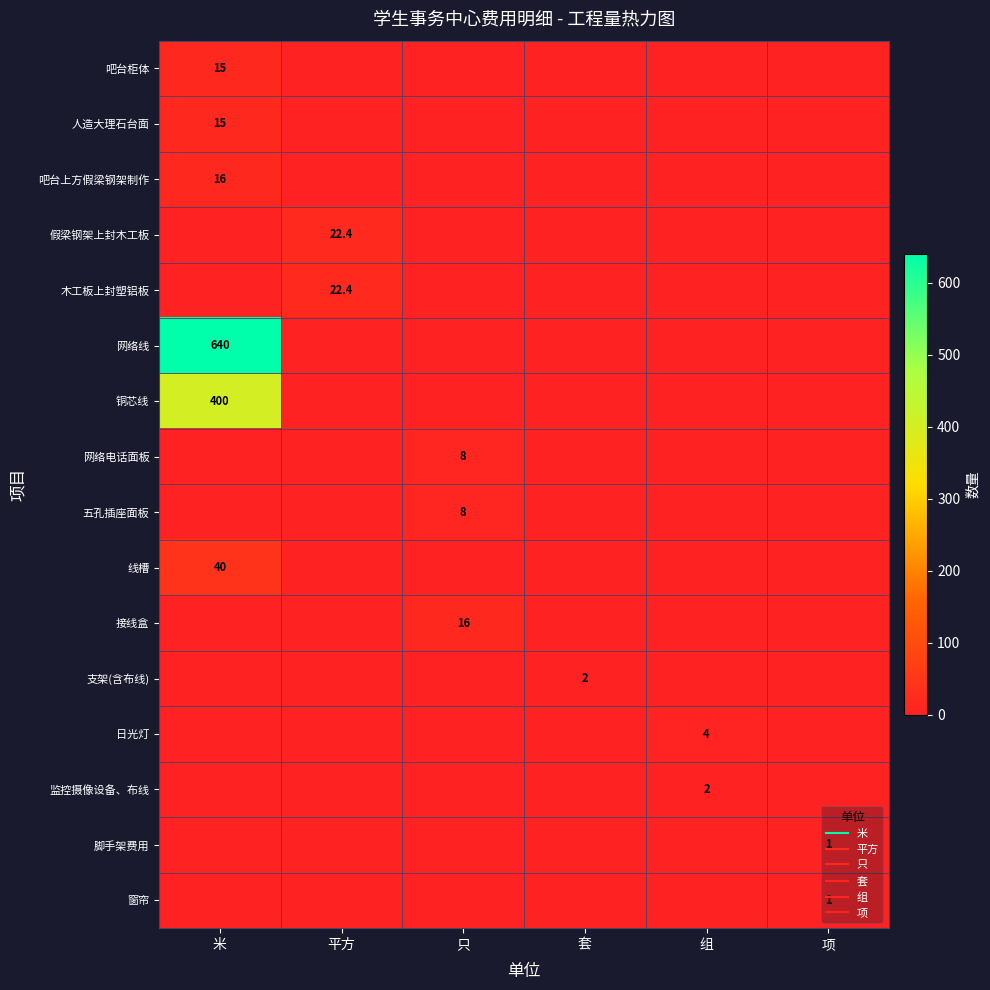

At which category does the chart reach its minimum across all series?

平方